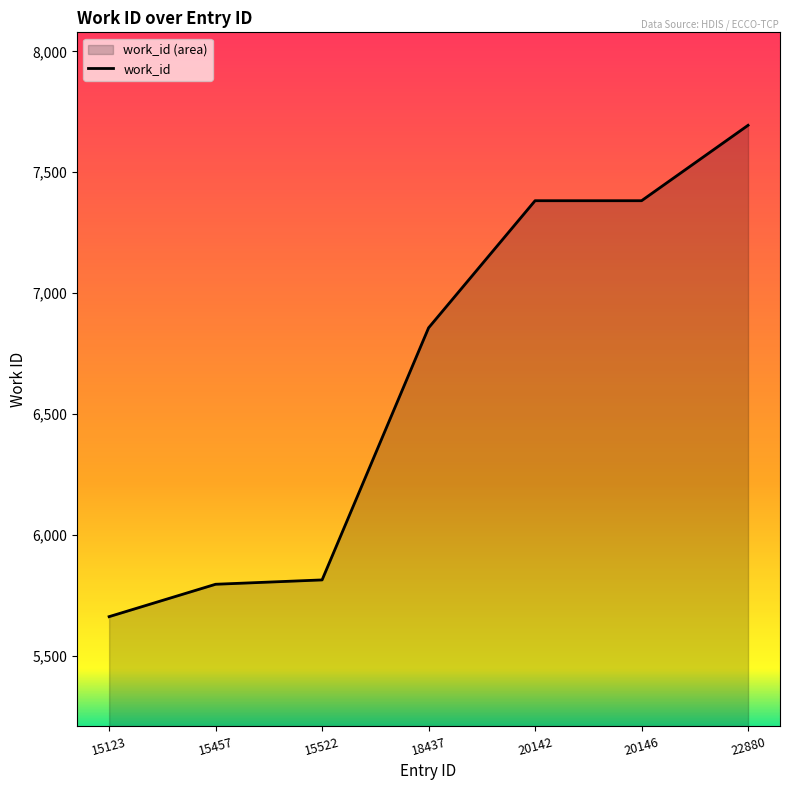

Rank the categories by value from lowest to highest.

15123, 15457, 15522, 18437, 20142, 20146, 22880